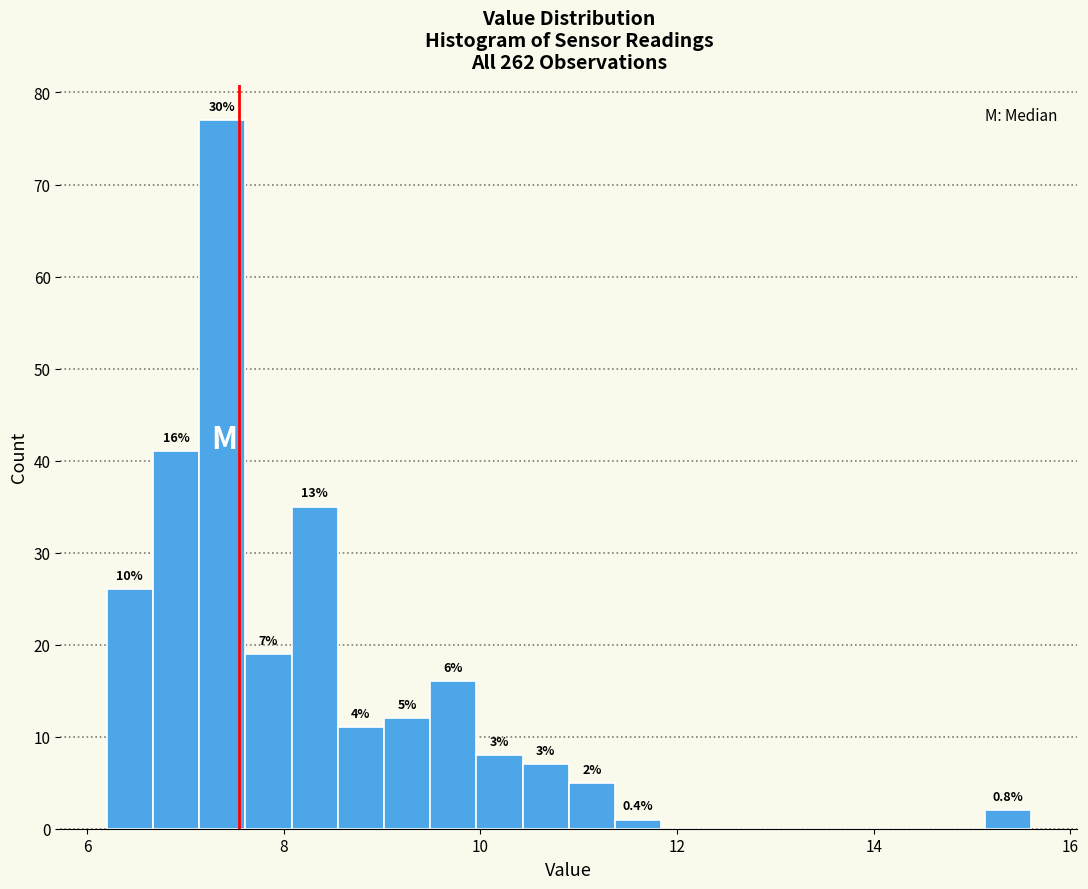

Around what value on the x-axis is the tallest bar? Give the approximate position of its centre, as read against the axis.

7.4